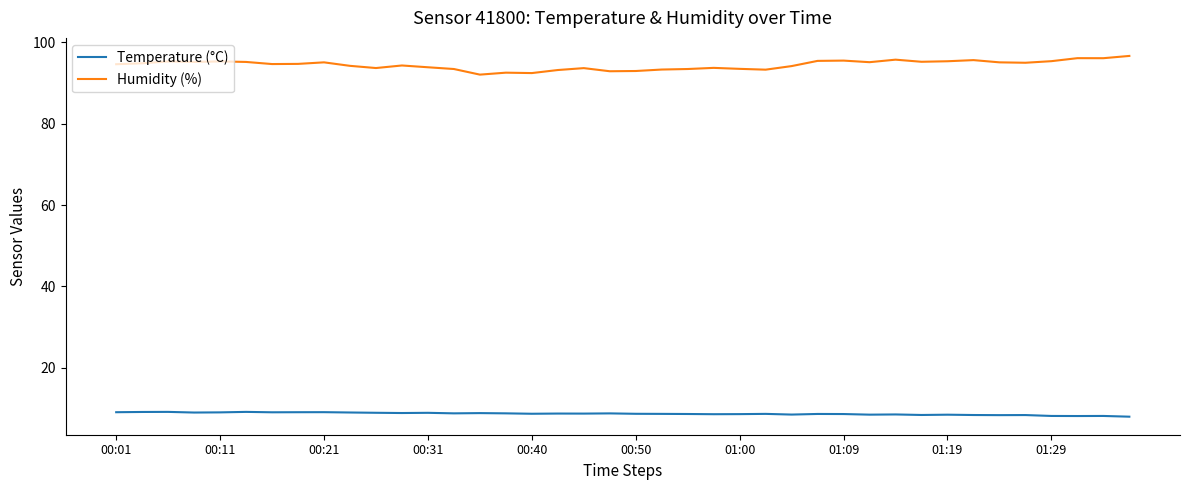

True or false: Humidity (%) and Temperature (°C) cross at least once.

False